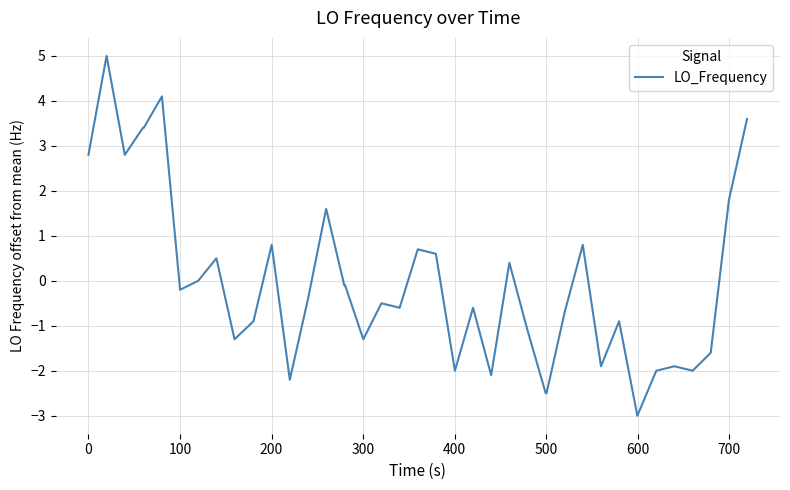

What is the minimum value shown in the chart?

-3.0